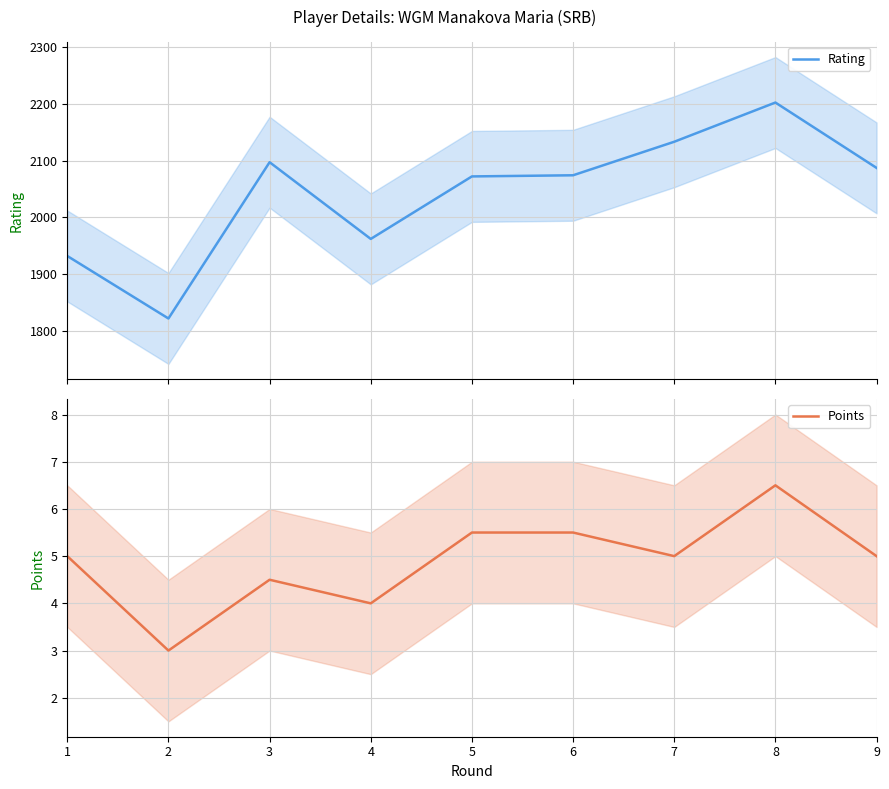

True or false: Rating and Points intersect in this chart.

False